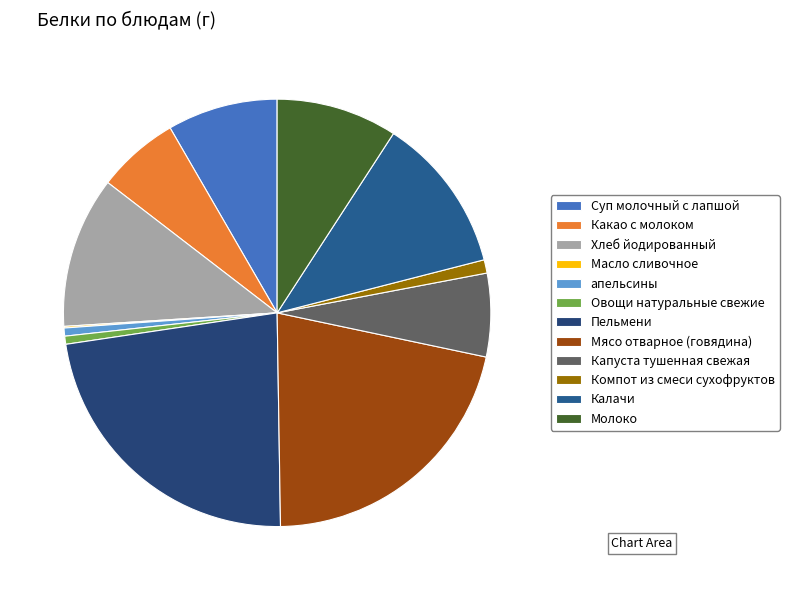

What percentage is the Пельмени slice, to the nearest percent?

23%